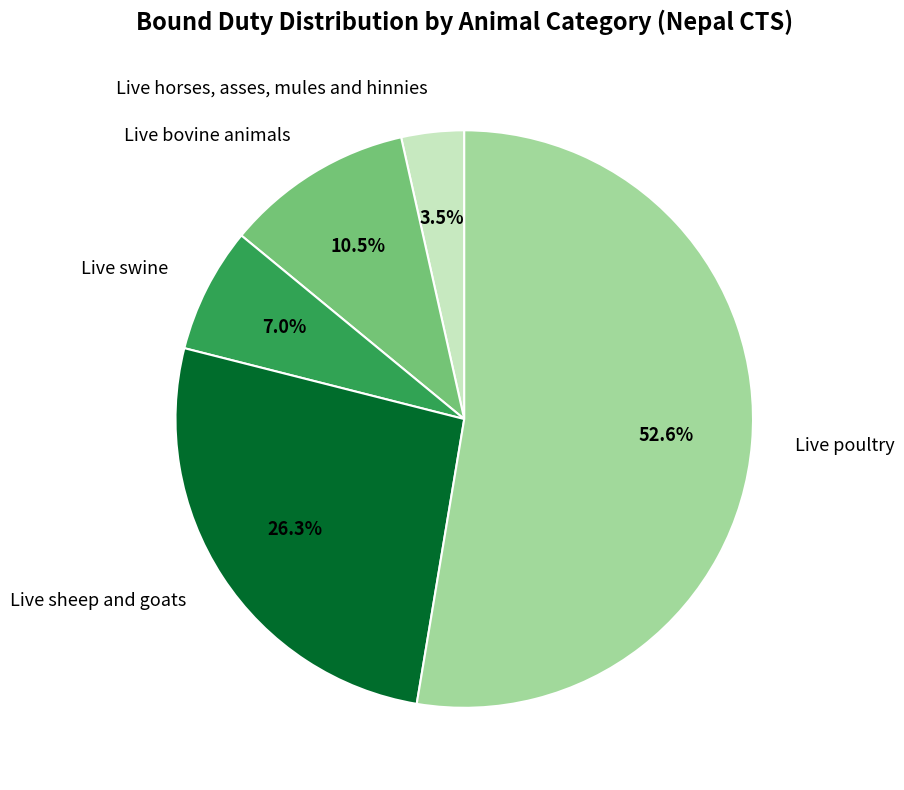

To the nearest percent, what is the difference between the Live bovine animals and Live sheep and goats slice percentages?

16%